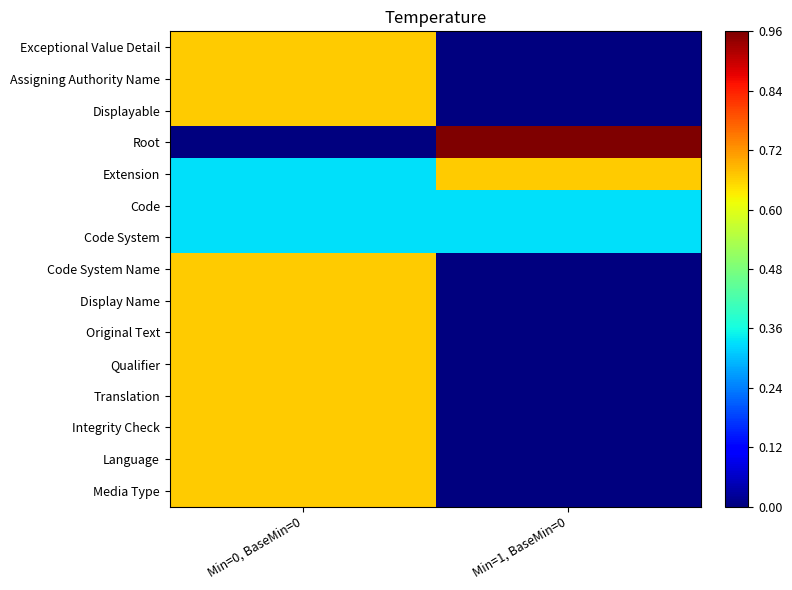

Which label corresponds to the largest value in the chart?

Min=1, BaseMin=0